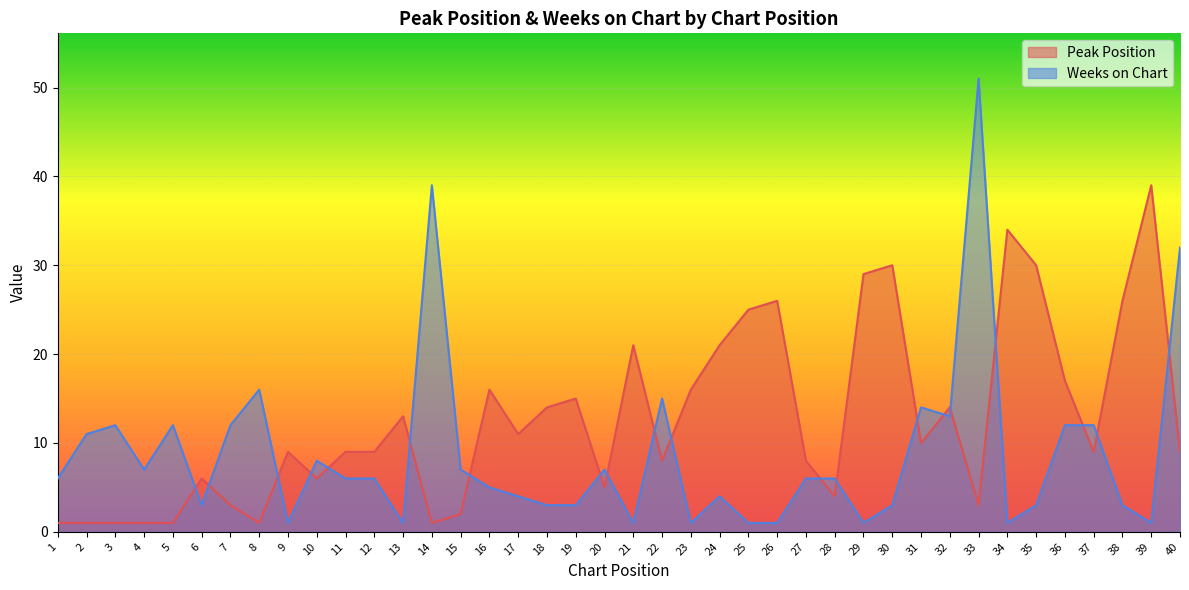

Between which two adjacent categories do Weeks on Chart and Peak Position first intersect?

5 and 6